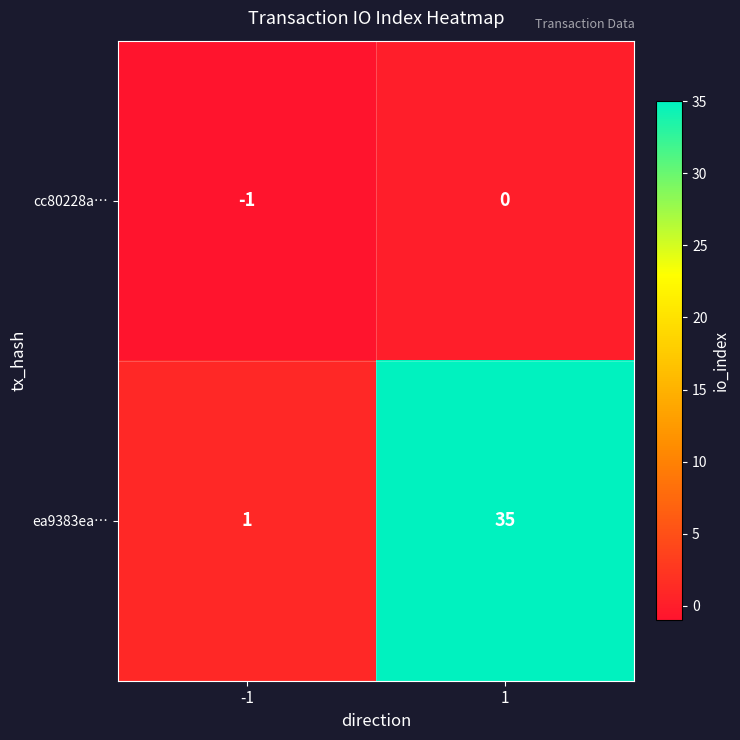

Reading left to right, what are all the values shown in this chart?

cc80228a…: -1	0
ea9383ea…: 1	35